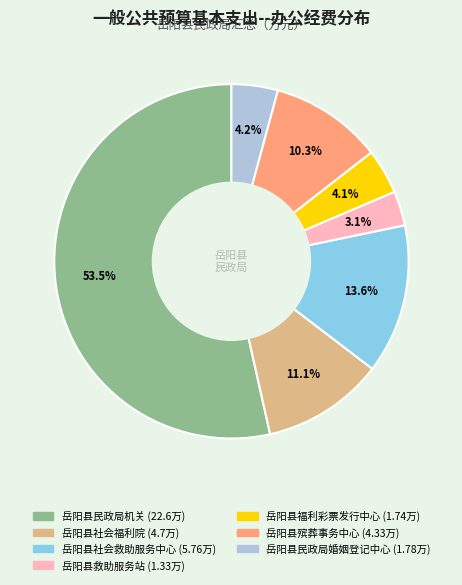

Is it true that 岳阳县社会救助服务中心 is 14% of the pie?

True